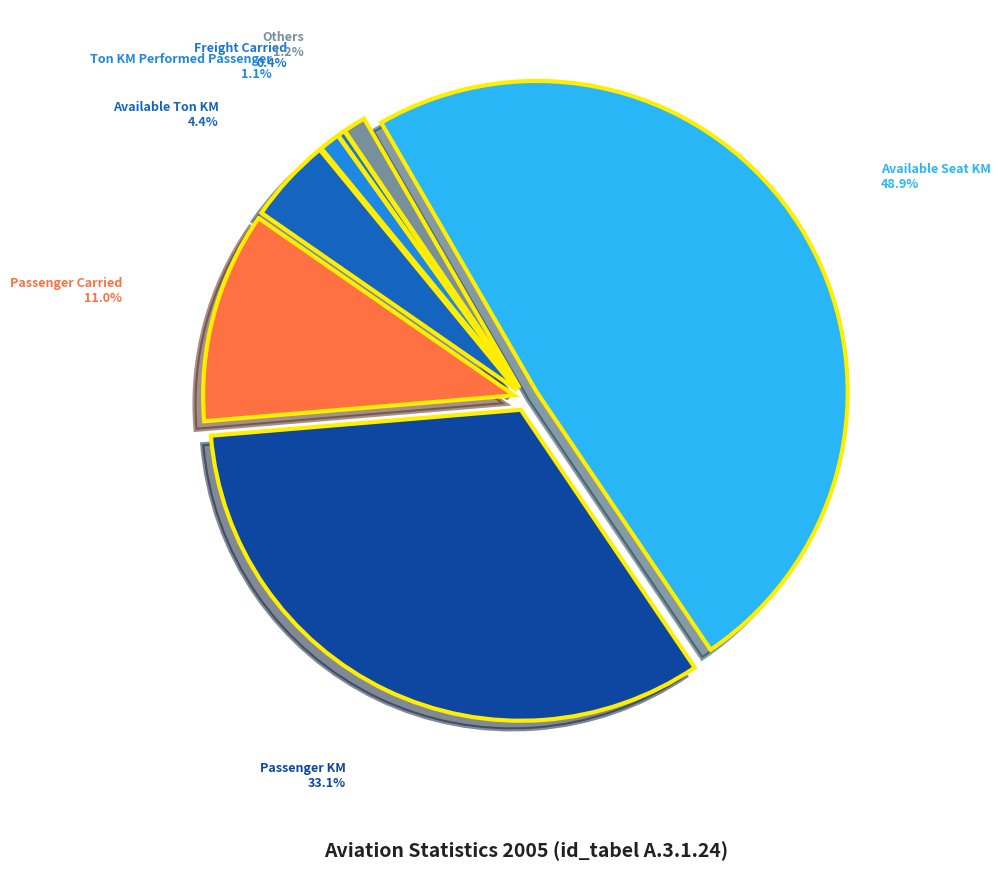

The Freight Carried slice represents 0% of the pie. True or false?

True